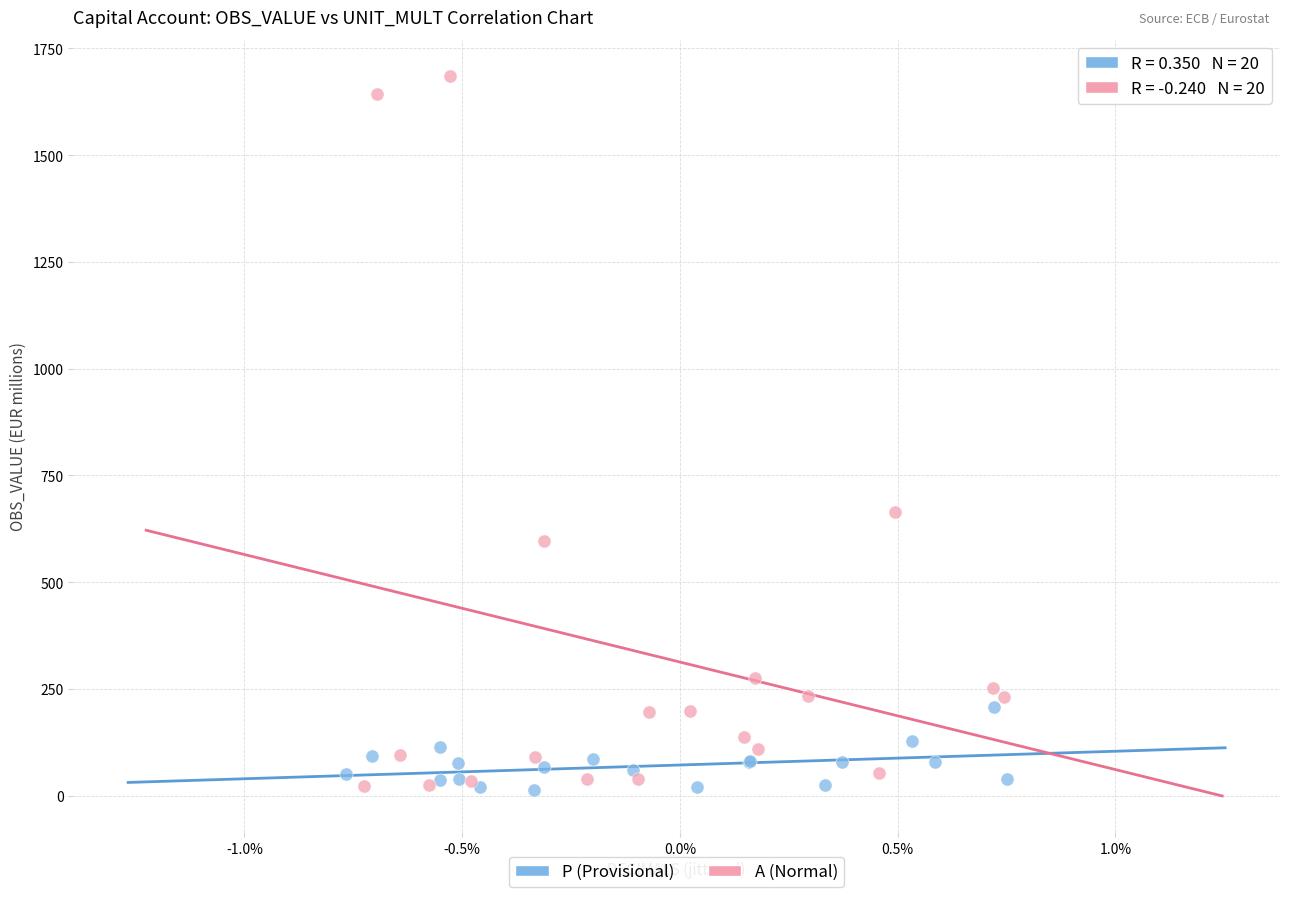

Which series reaches the maximum Y coordinate?

A (Normal)